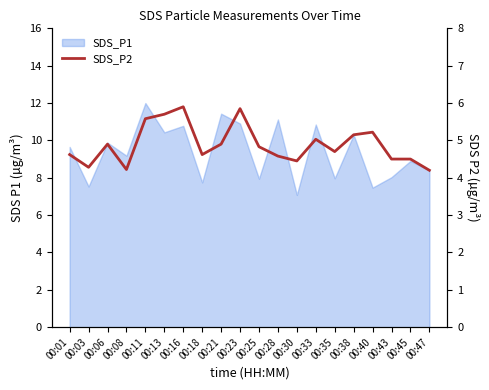

At which category does the data reach its first local valley?

00:03